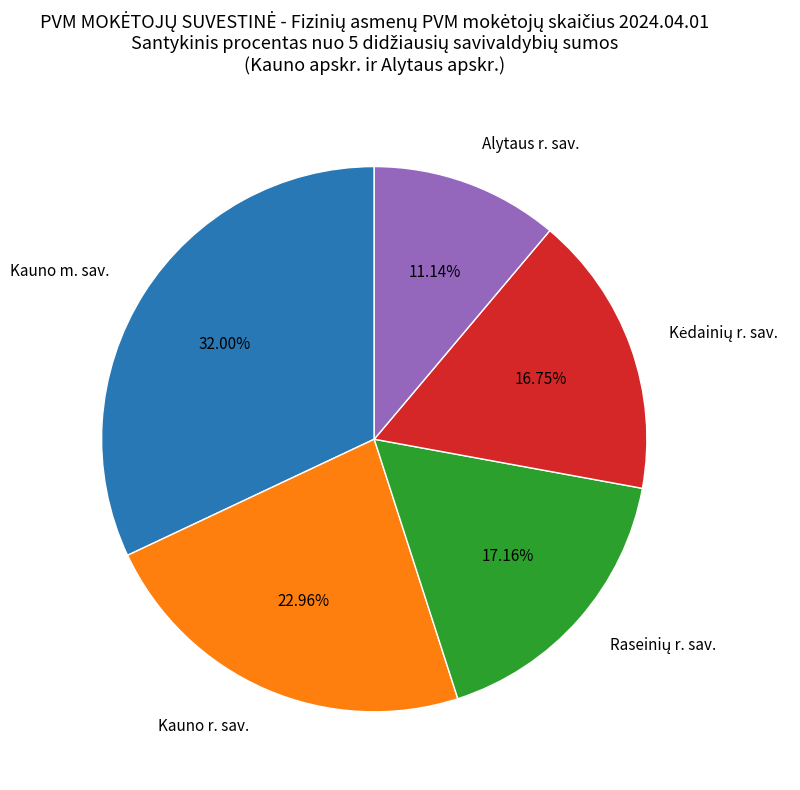

How many slices are in this pie chart?

5